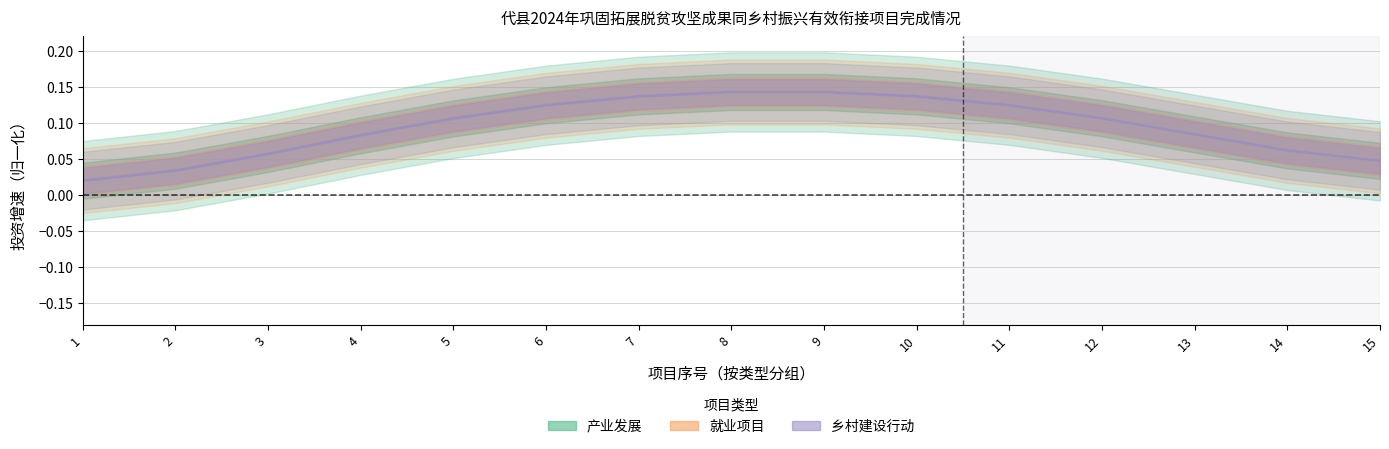

What is the average value of the 产业发展 series?

0.1